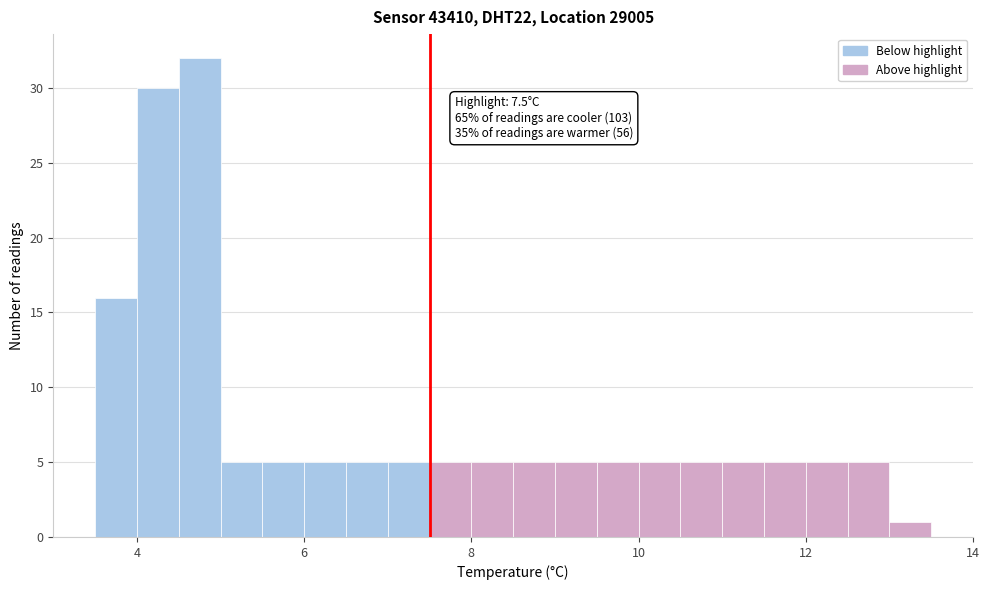

Read against the x-axis, roughly where is the centre of the tallest bar?

4.8